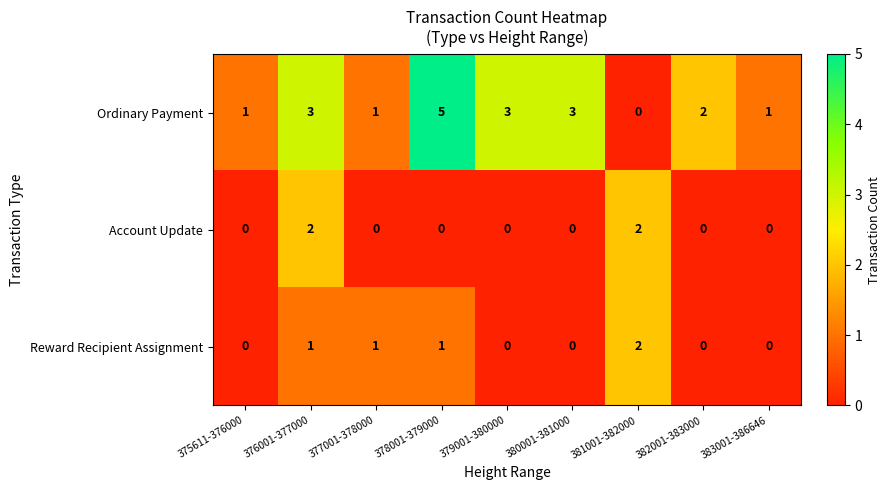

Reading left to right, transcribe all the data shown in this chart.

Ordinary Payment: 1	3	1	5	3	3	0	2	1
Account Update: 0	2	0	0	0	0	2	0	0
Reward Recipient Assignment: 0	1	1	1	0	0	2	0	0